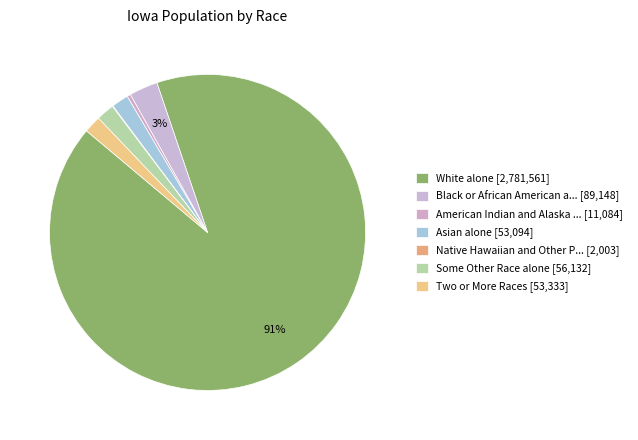

How many slices are in this pie chart?

7